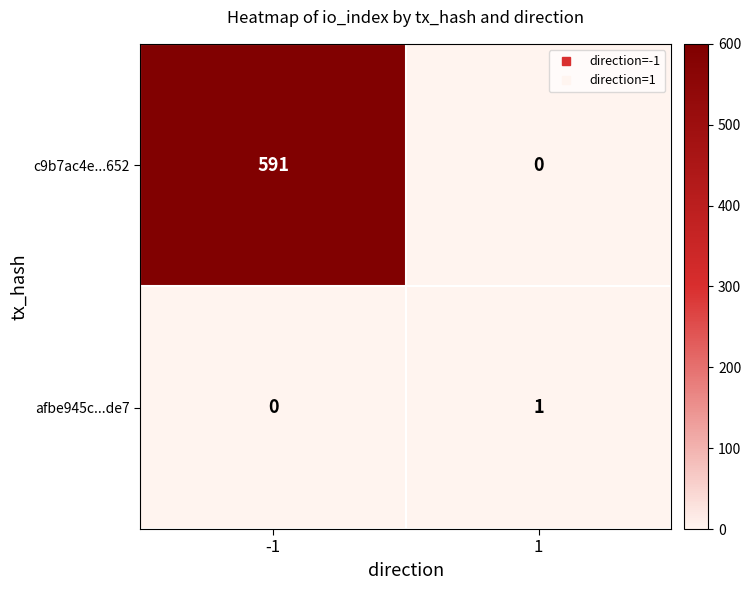

The value of afbe945c...de7 at 1 is 1. True or false?

True